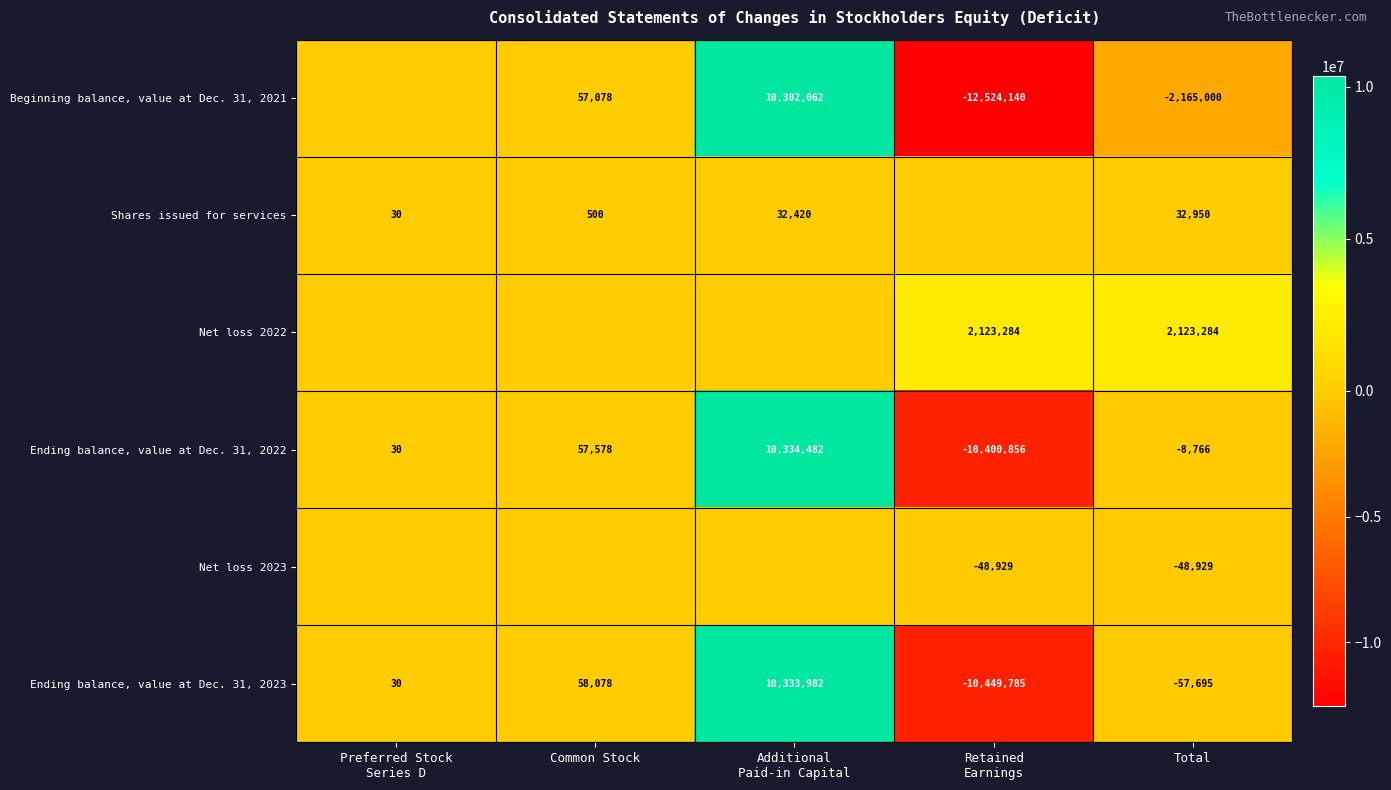

The Shares issued for services series shows 804 at Common Stock. True or false?

False